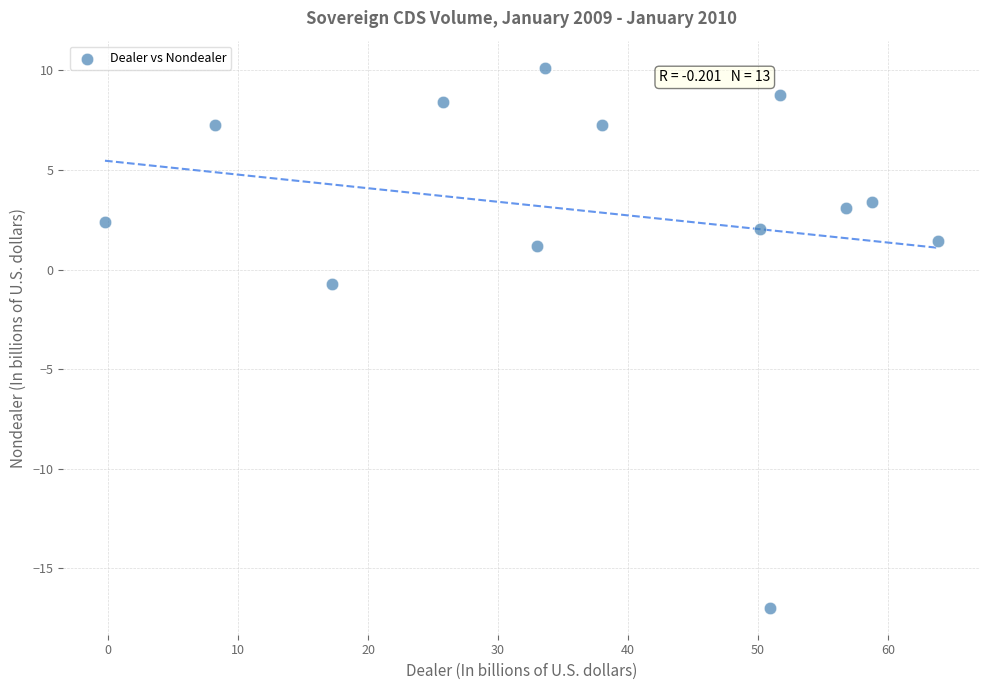

What Y value in the scatter plot is closest to -3?

-0.7